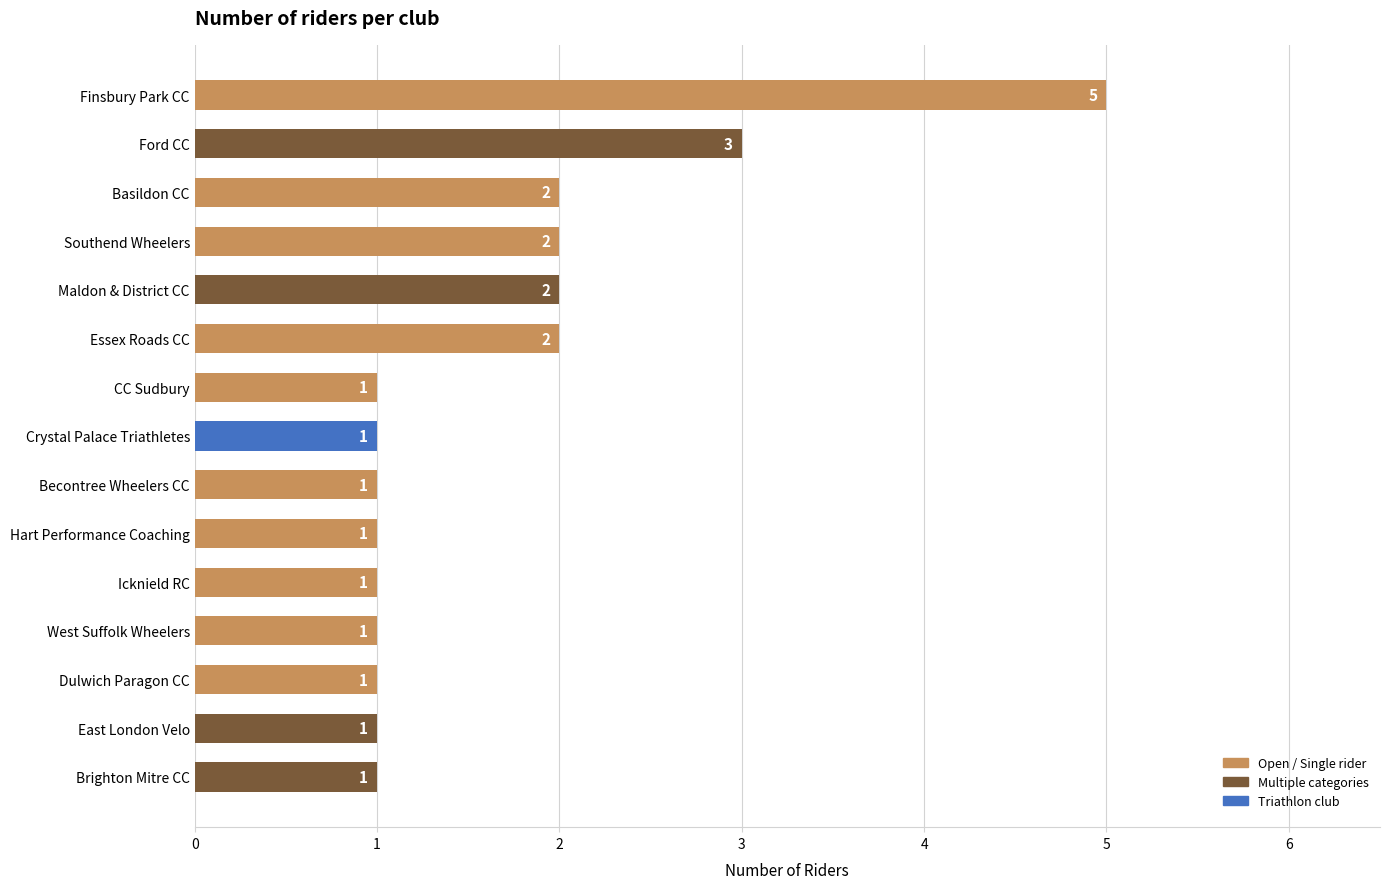

True or false: the data shows 1 at Becontree Wheelers CC.

True